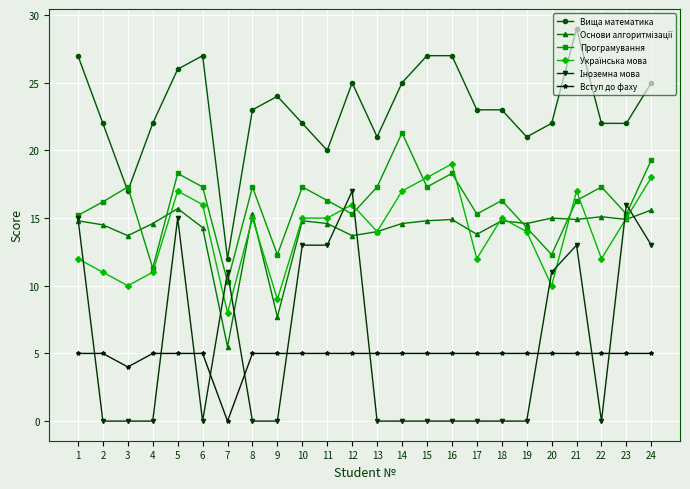

Is it true that Вступ до фаху equals 5.0 at 24?

True